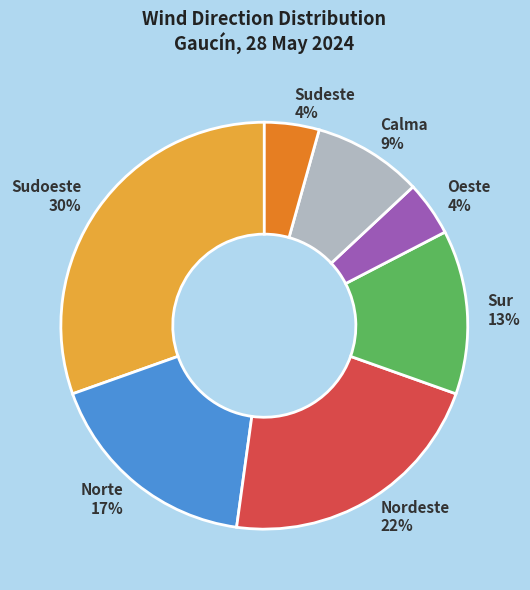

To the nearest percent, what portion does Sudoeste represent?

30%